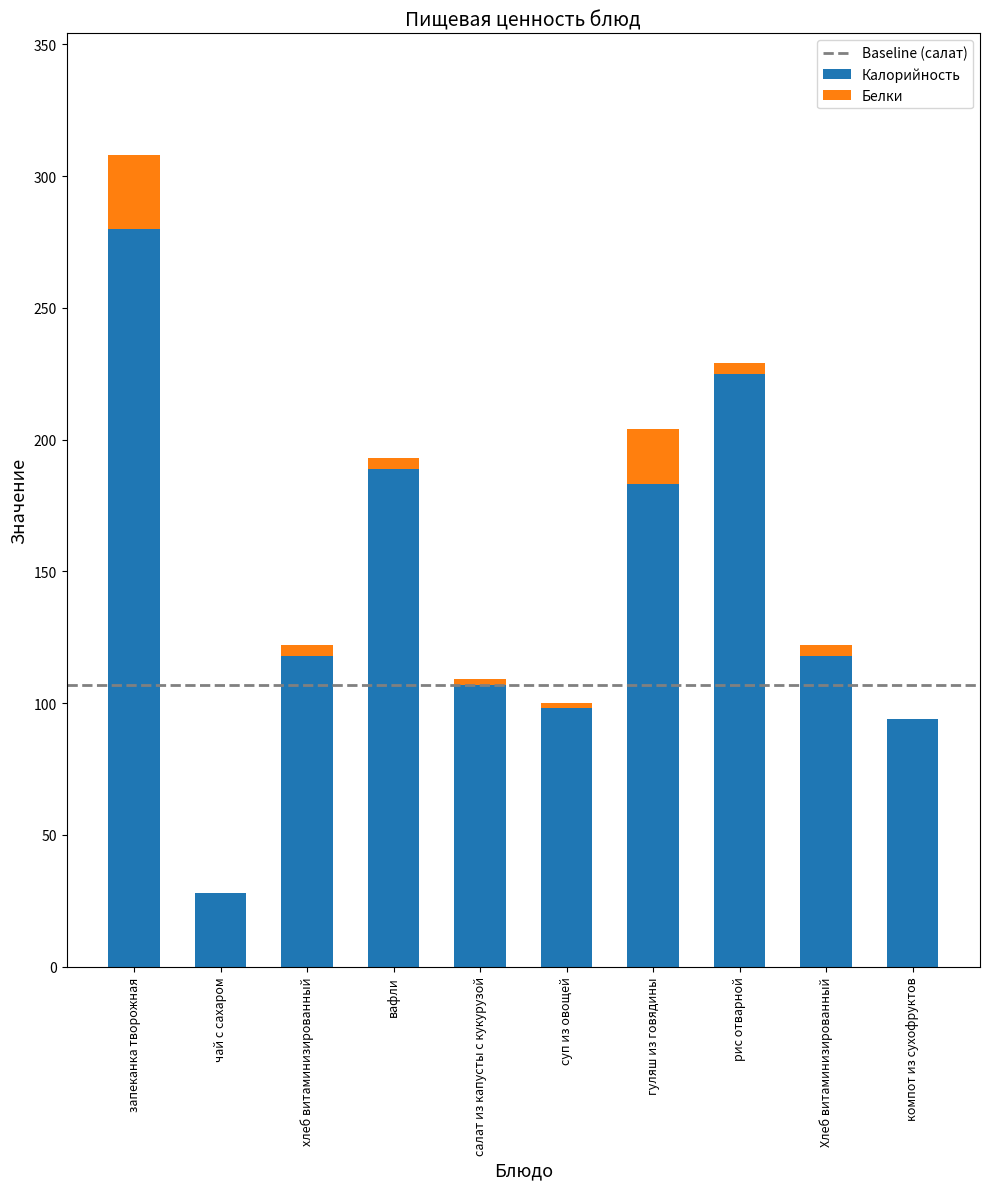

What is the total value across all series at салат из капусты с кукурузой?

109